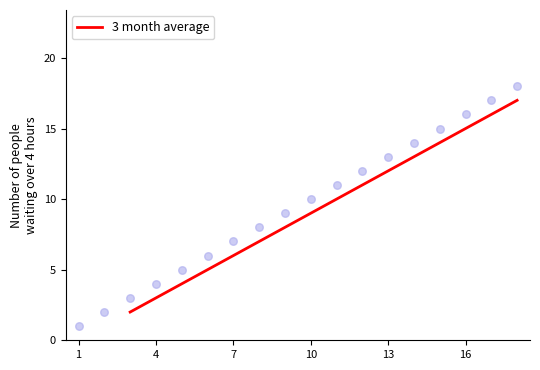

True or false: 3 month average has a value of 12.0 at 13.

True